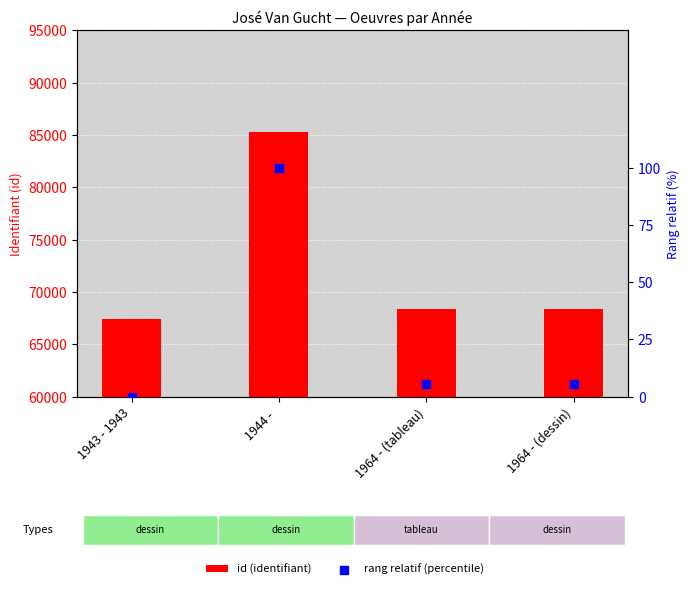

At how many categories does at least one series exceed 2307?

4